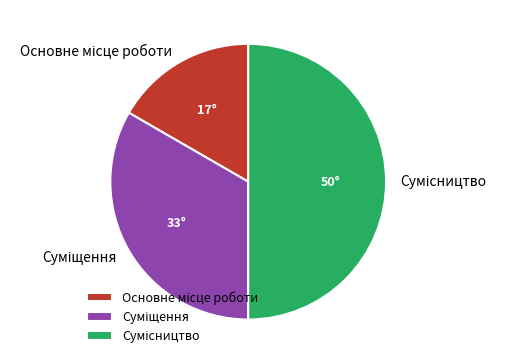

Count the number of slices in the pie.

3